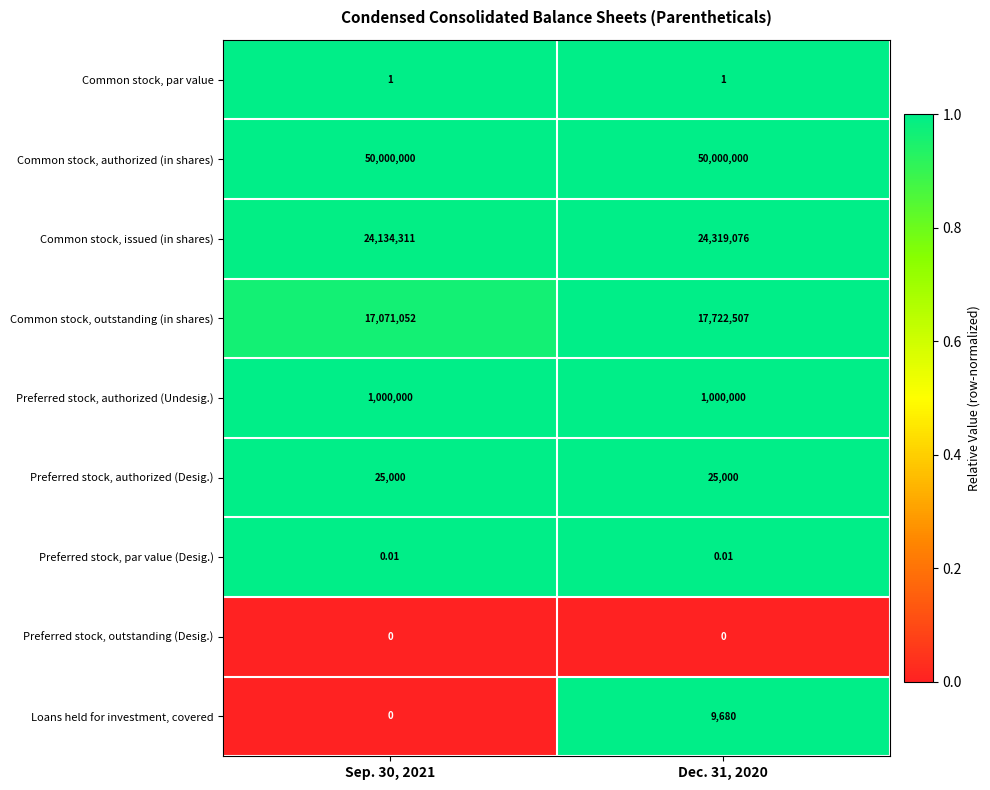

Between Sep. 30, 2021 and Dec. 31, 2020, which series saw the biggest shift?

Common stock, outstanding (in shares)